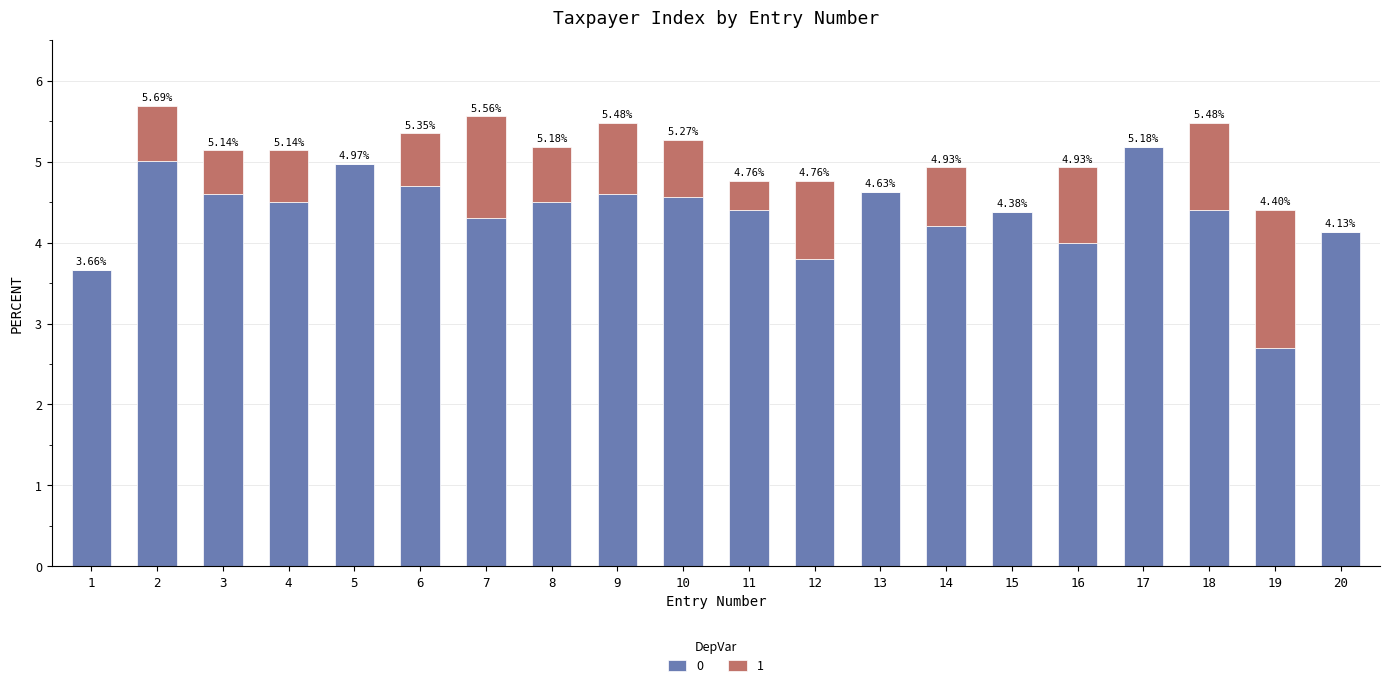

What is the total value across all series at 12?

4.8